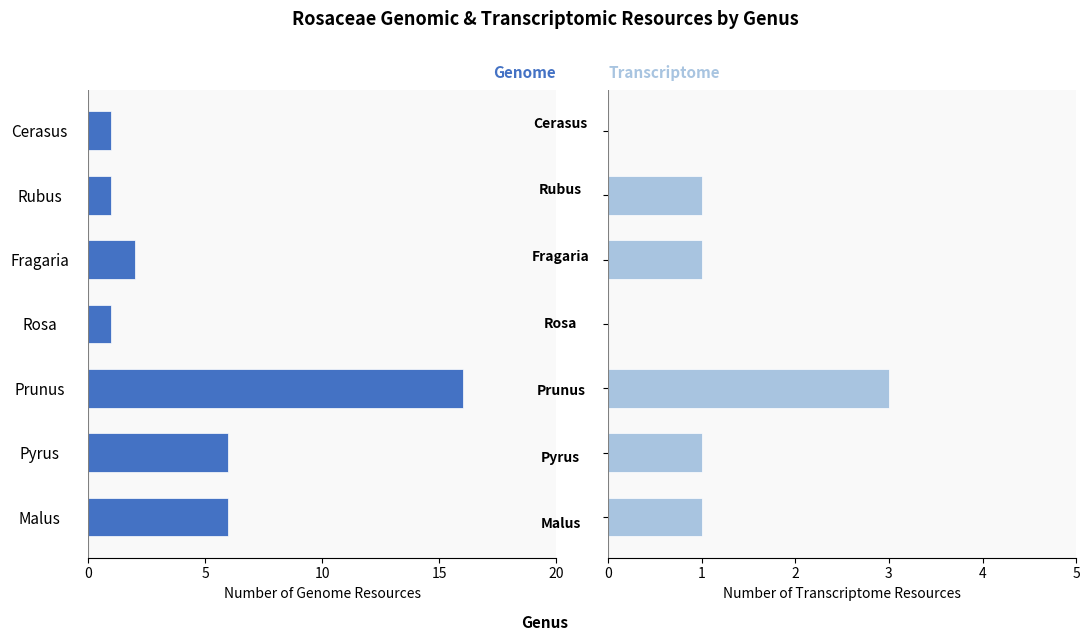

At how many categories does at least one series exceed 9?

1